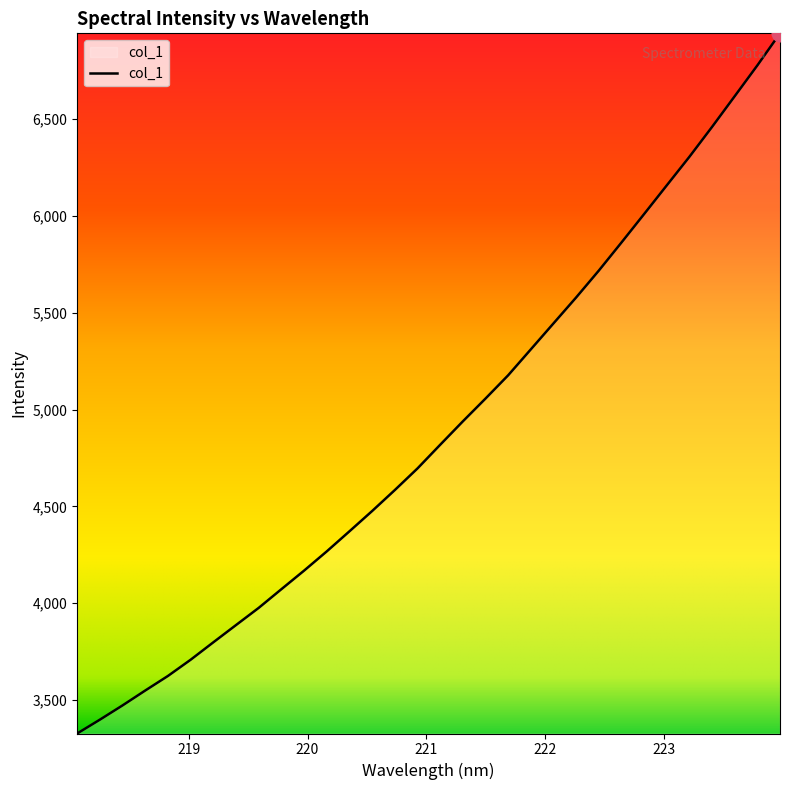

How many lines are shown in the chart?

1